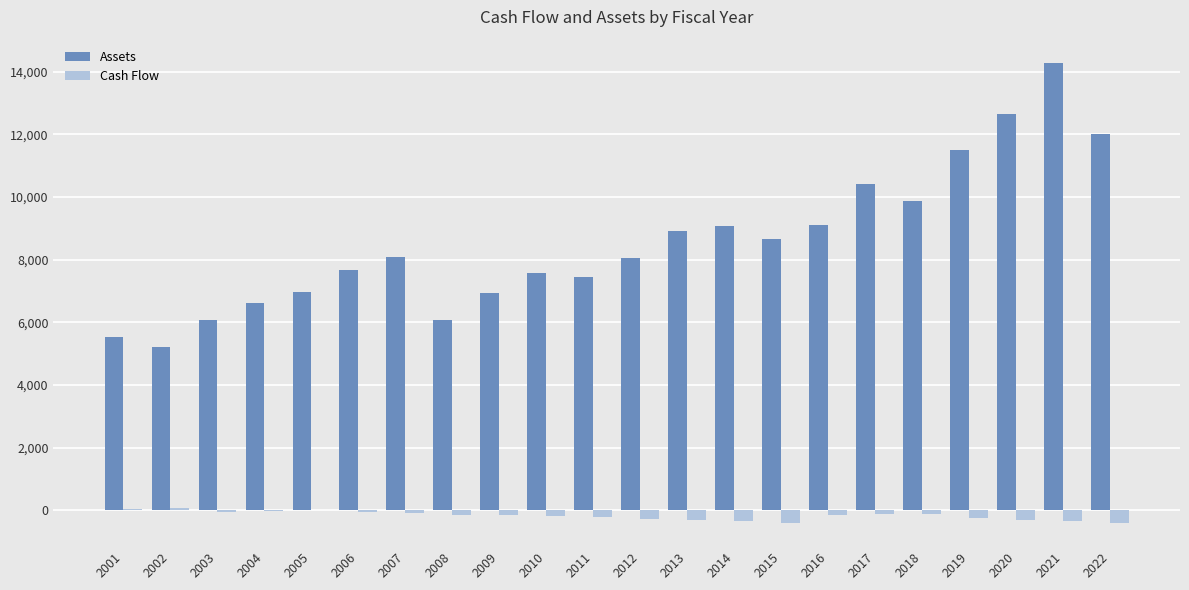

How many groups of bars are there?

22